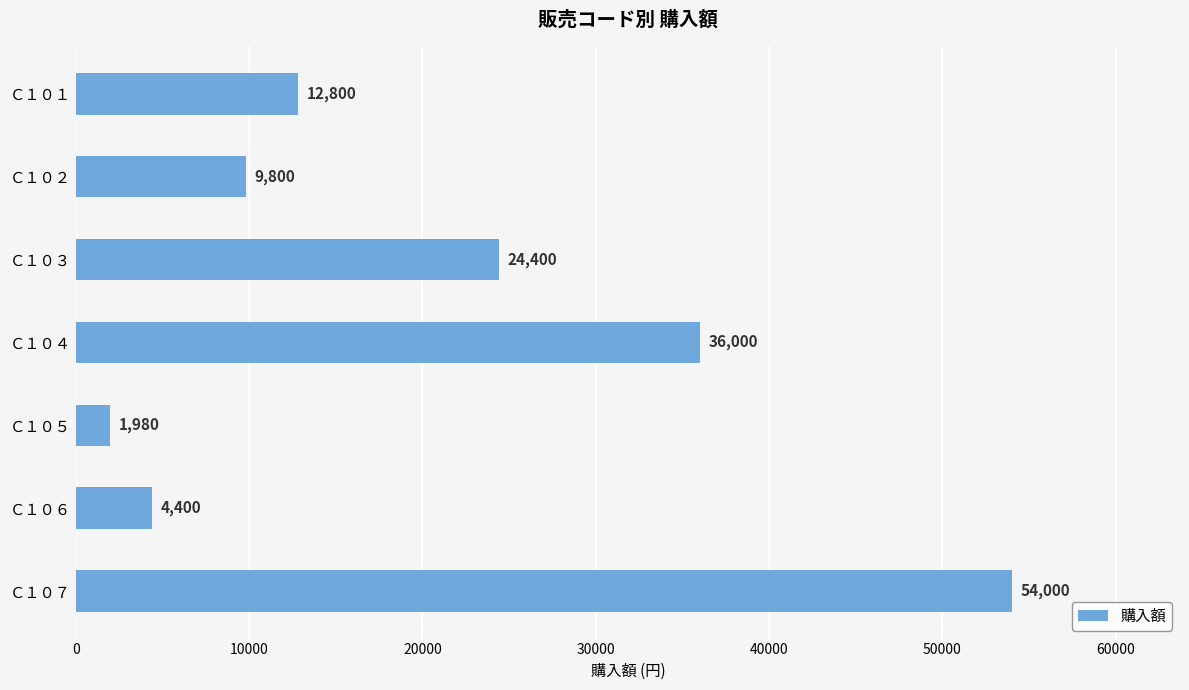

What is the difference between the maximum and minimum values?

52020